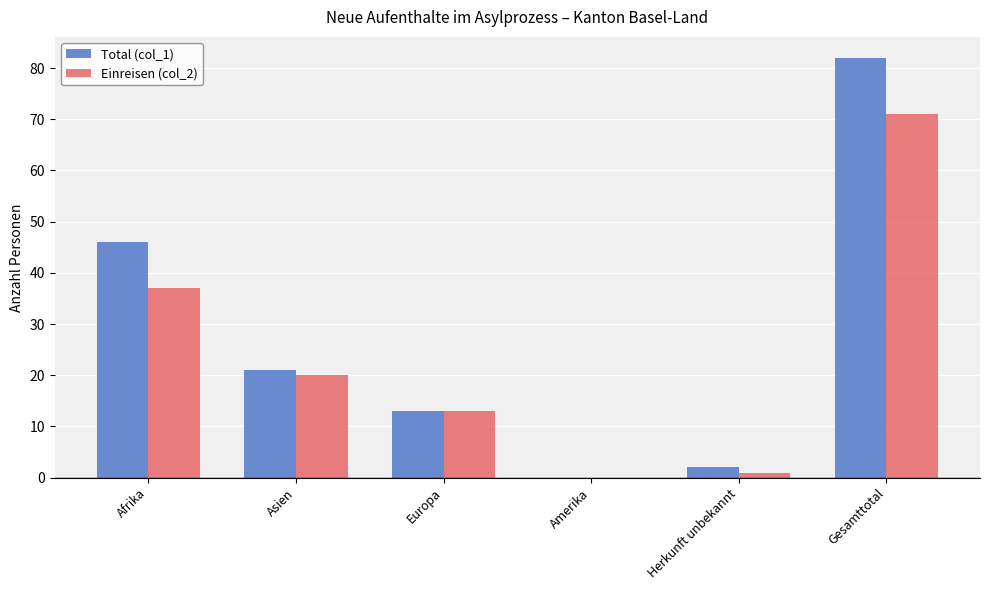

Which category has the highest value in the Total (col_1) series?

Gesamttotal